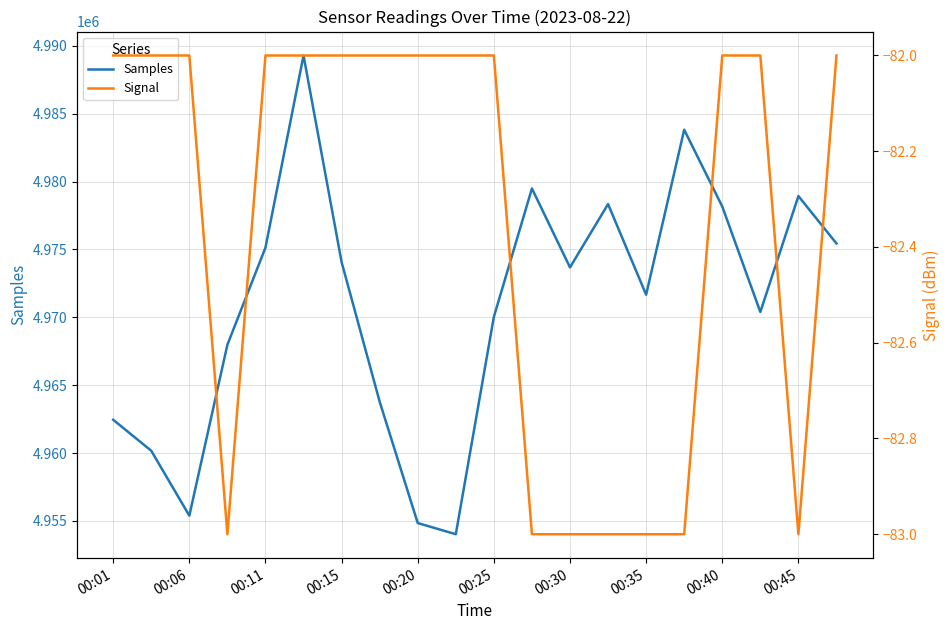

True or false: Samples and Signal cross at least once.

False